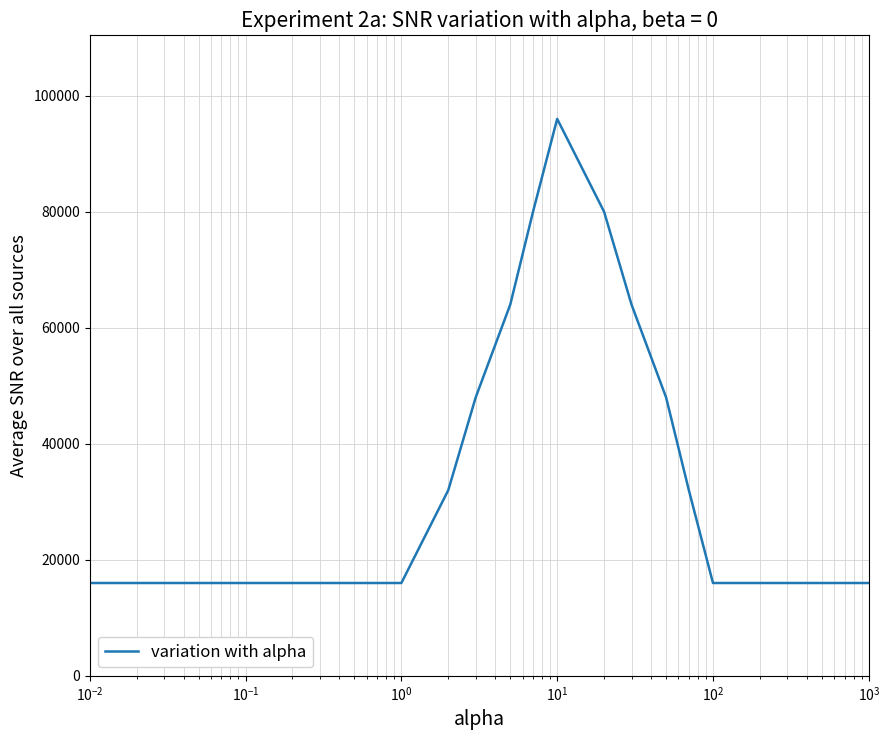

What is the maximum value shown in the chart?

96000